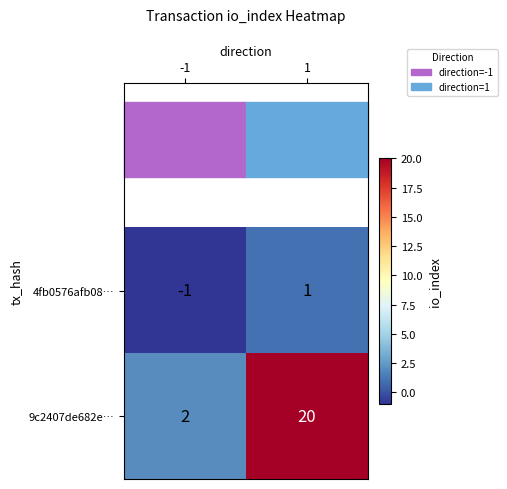

Count the number of data series in this chart.

2